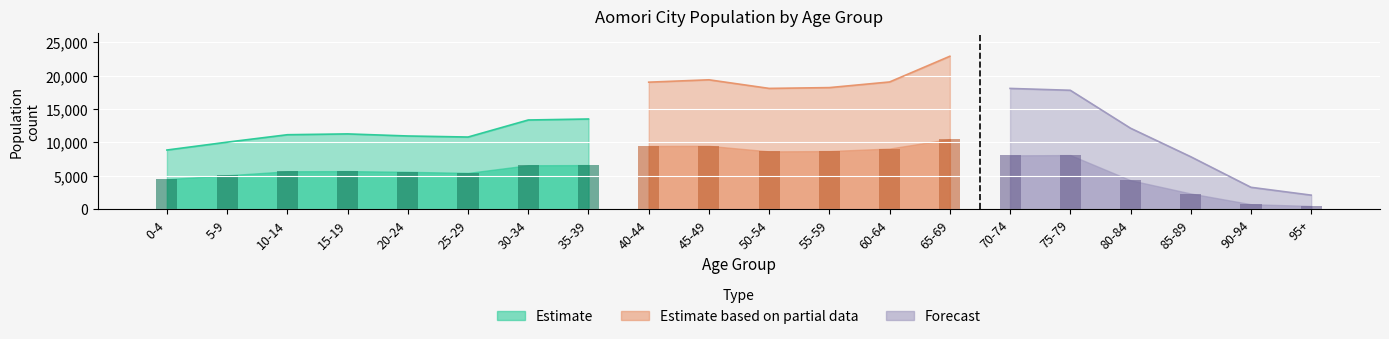

What is the maximum value shown in the chart?

22892